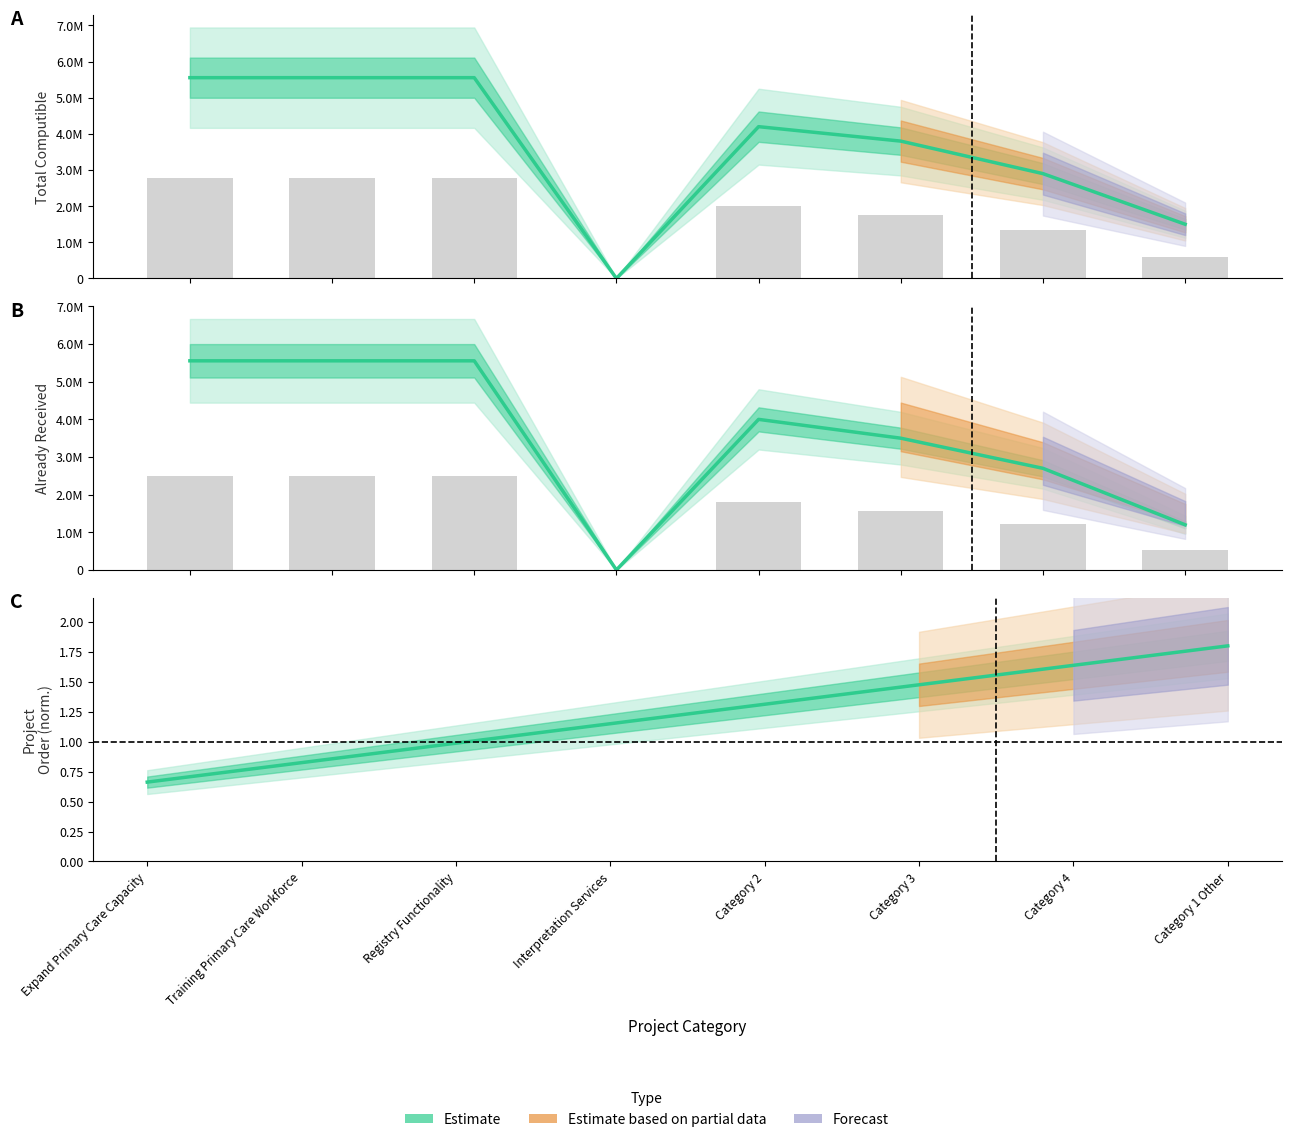

What position from the right is Interpretation Services?

5